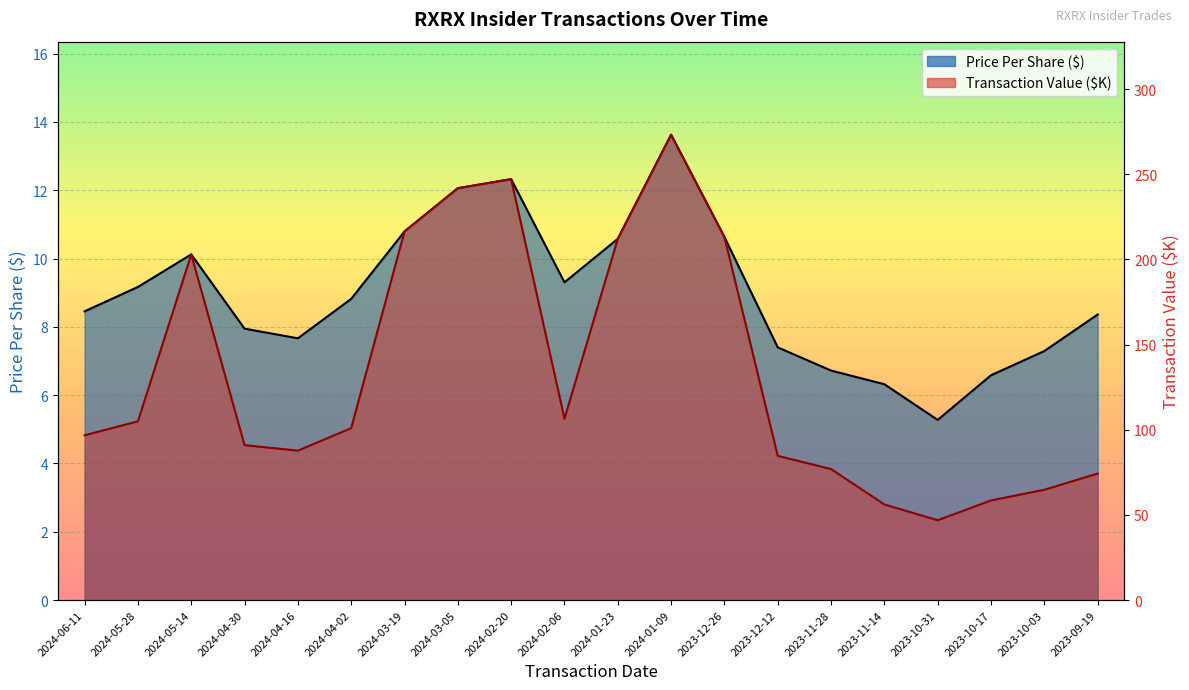

What is the difference between the maximum and second lowest values in the transactionPricePerShare series?

7.3